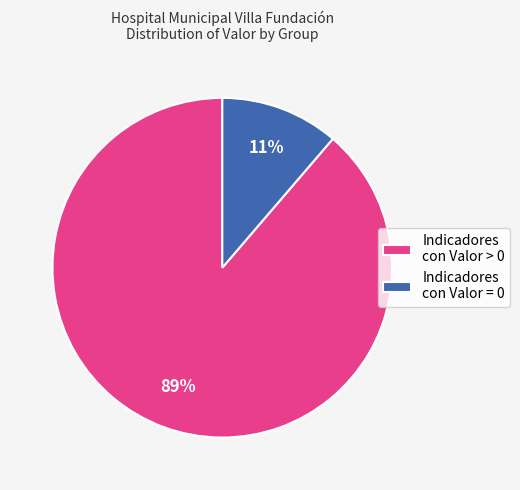

To the nearest percent, what is the average slice percentage?

50%